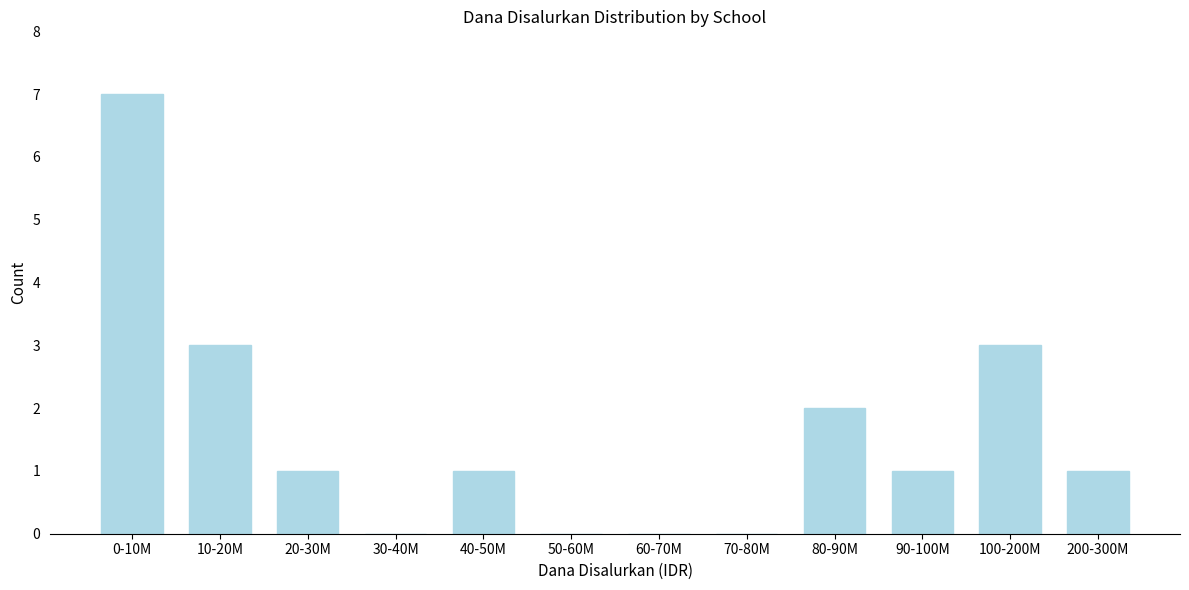

Reading left to right, list all the values displayed in this chart.

0-10M=7	10-20M=3	20-30M=1	30-40M=0	40-50M=1	50-60M=0	60-70M=0	70-80M=0	80-90M=2	90-100M=1	100-200M=3	200-300M=1